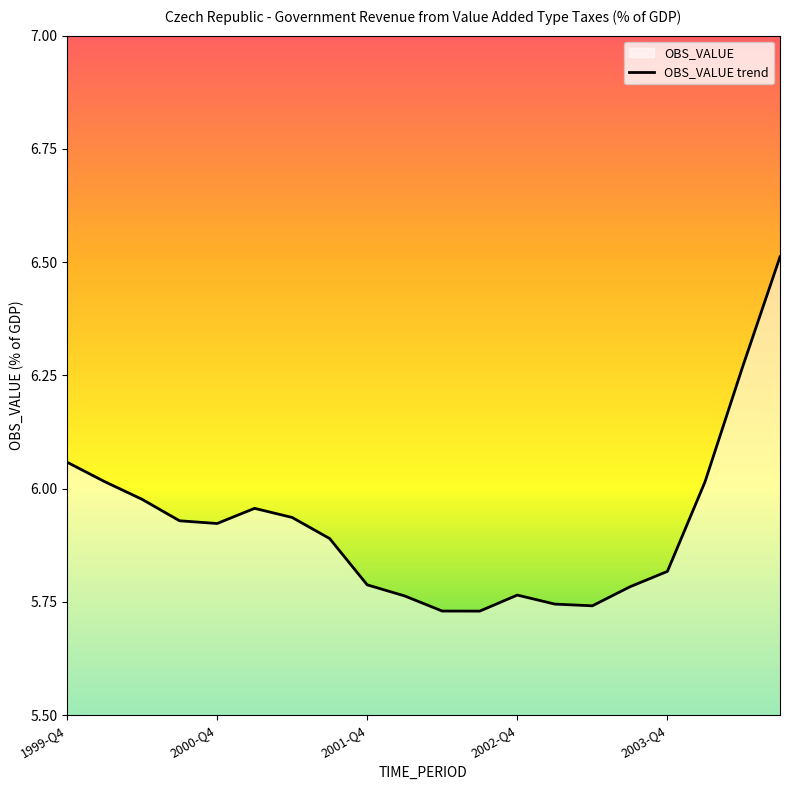

What is the greatest value displayed?

6.5